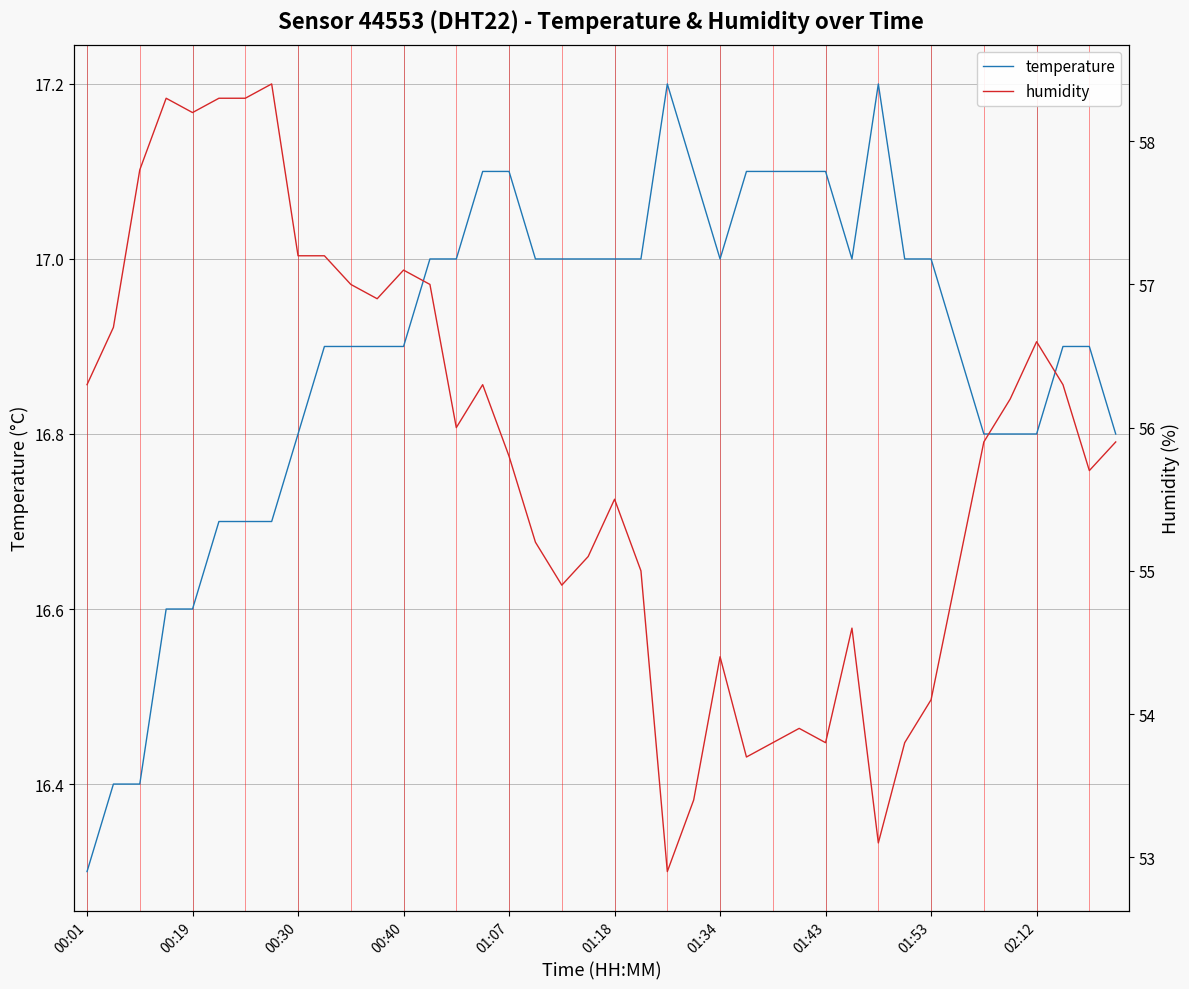

Which series has the largest total across all categories?

humidity